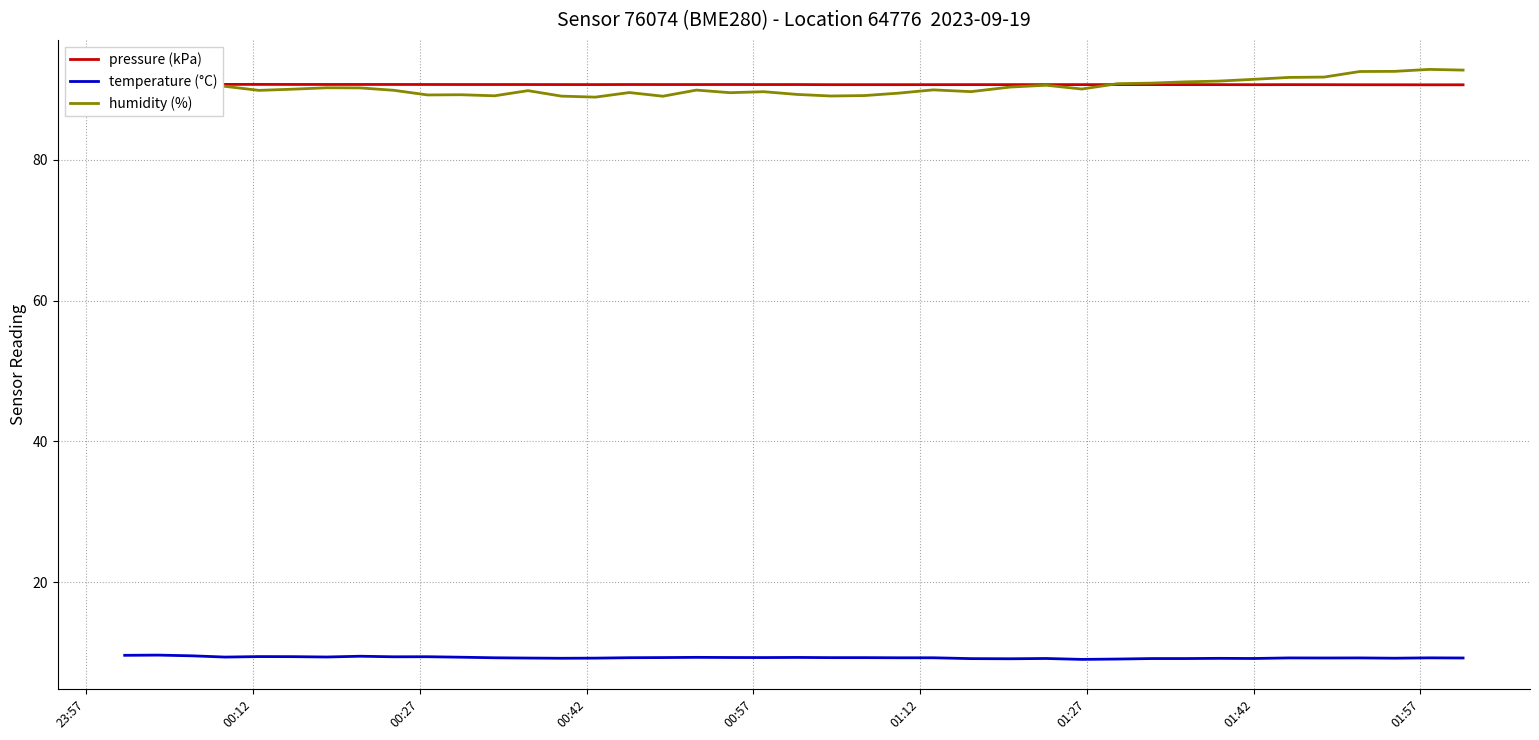

True or false: temperature (°C) and humidity (%) cross at least once.

False